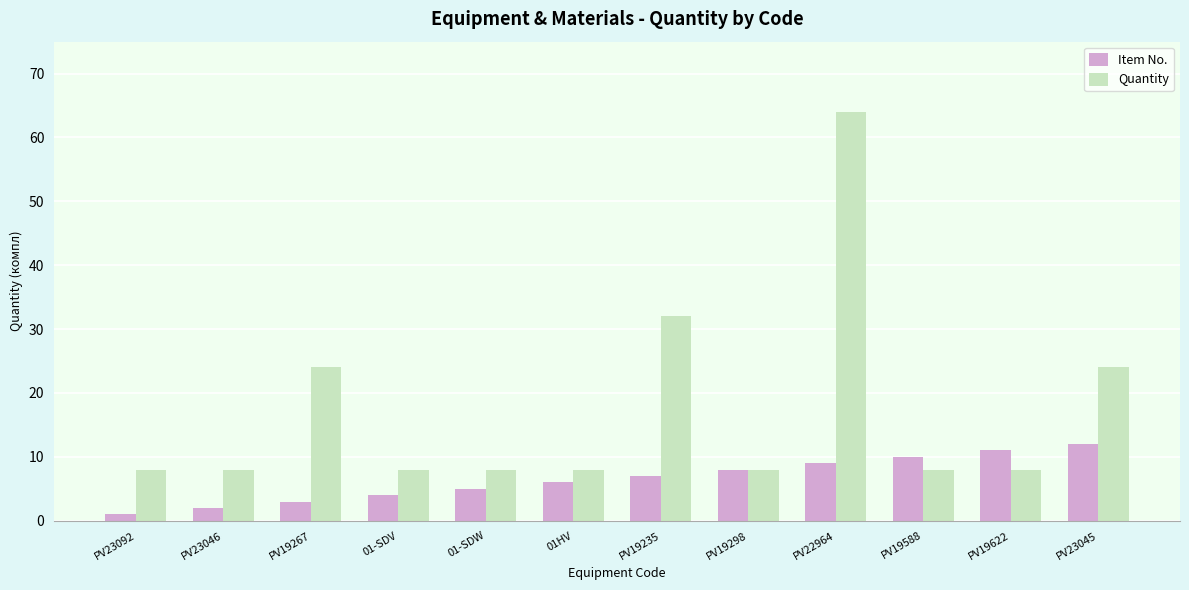

Between 01HV and PV19235, which series saw the biggest shift?

Quantity